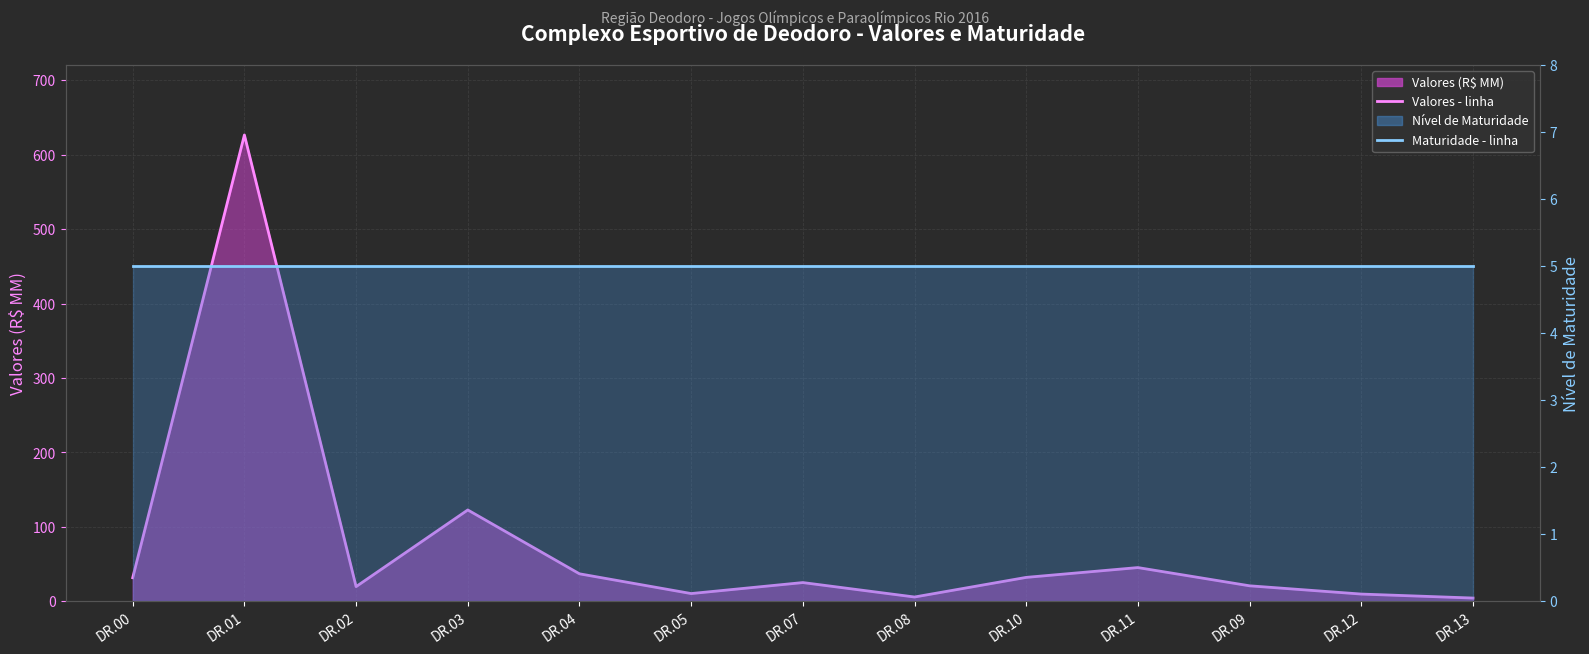

Which series changed the most between DR.01 and DR.09?

Valores (R$ MM) - linha